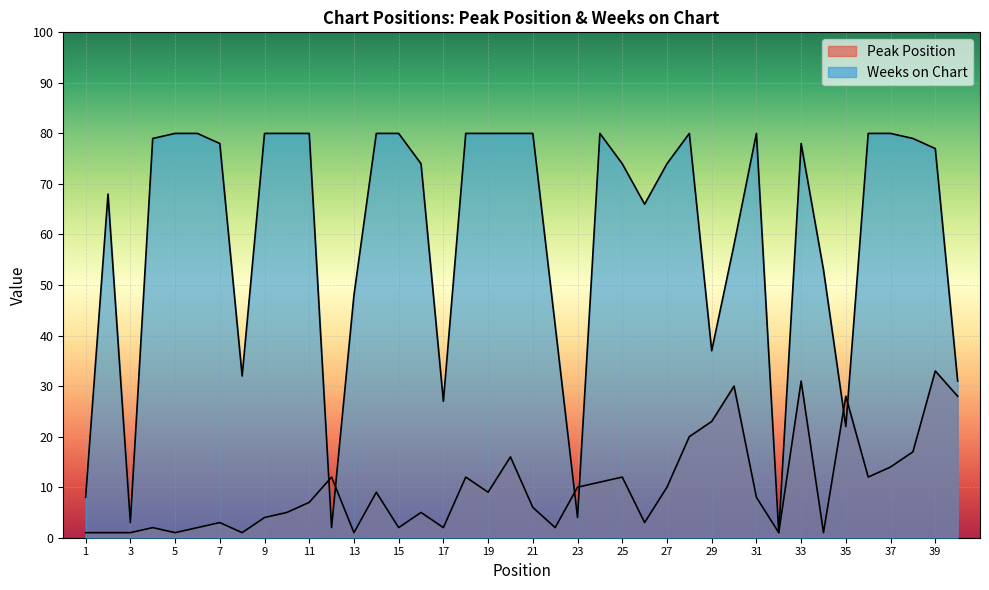

The Weeks on Chart series shows 31 at 40. True or false?

True